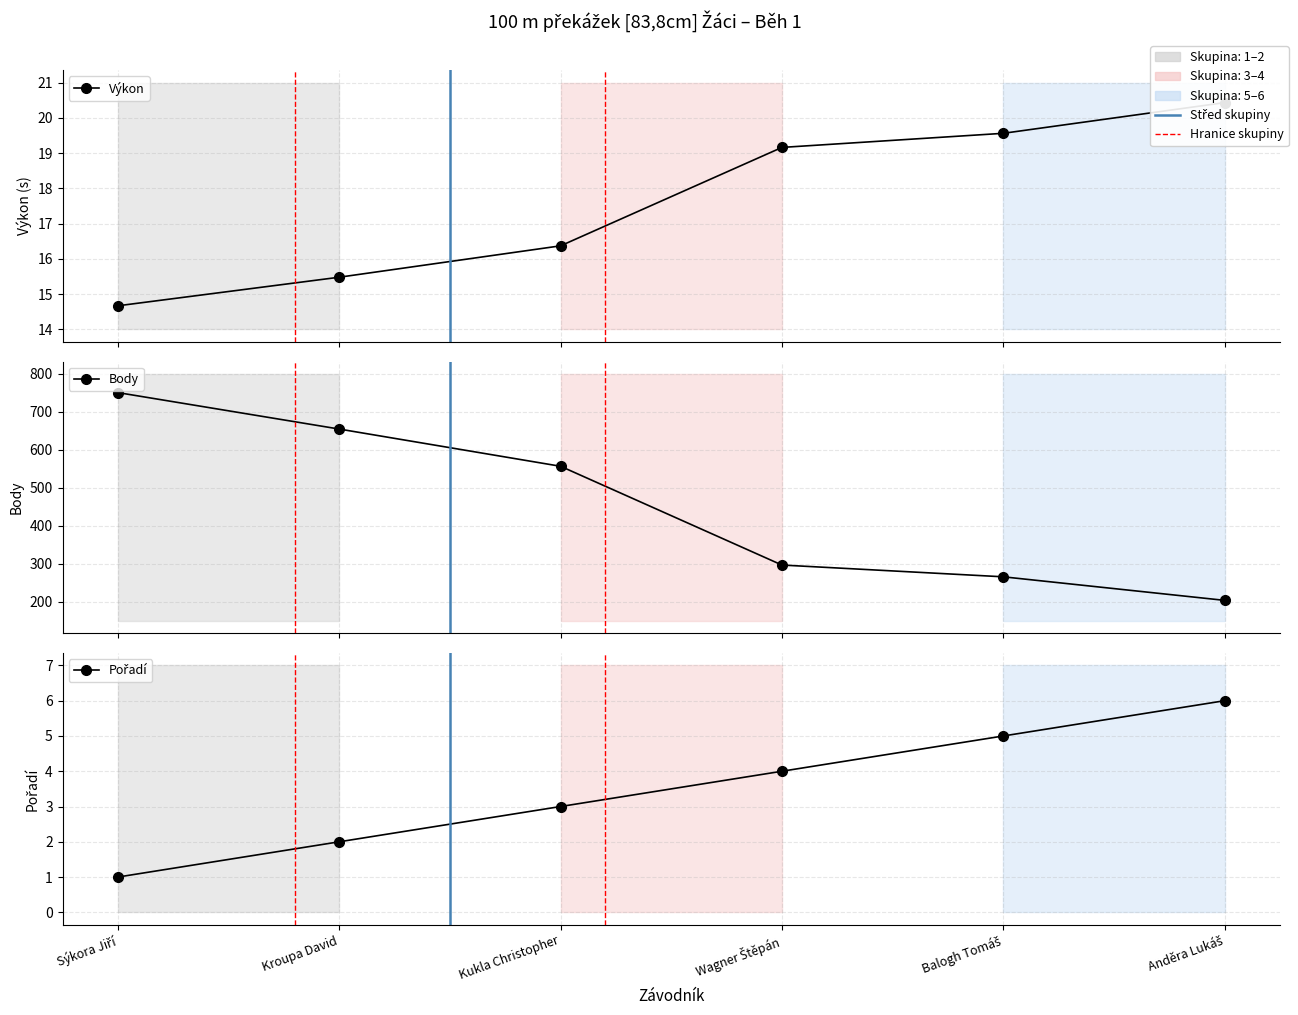

Reading left to right, transcribe all the data shown in this chart.

Výkon: Sýkora Jiří=14.7	Kroupa David=15.5	Kukla Christopher=16.4	Wagner Štěpán=19.2	Balogh Tomáš=19.6	Anděra Lukáš=20.4
Body: Sýkora Jiří=751.0	Kroupa David=655.0	Kukla Christopher=557.0	Wagner Štěpán=297.0	Balogh Tomáš=266.0	Anděra Lukáš=204.0
Pořadí: Sýkora Jiří=1.0	Kroupa David=2.0	Kukla Christopher=3.0	Wagner Štěpán=4.0	Balogh Tomáš=5.0	Anděra Lukáš=6.0